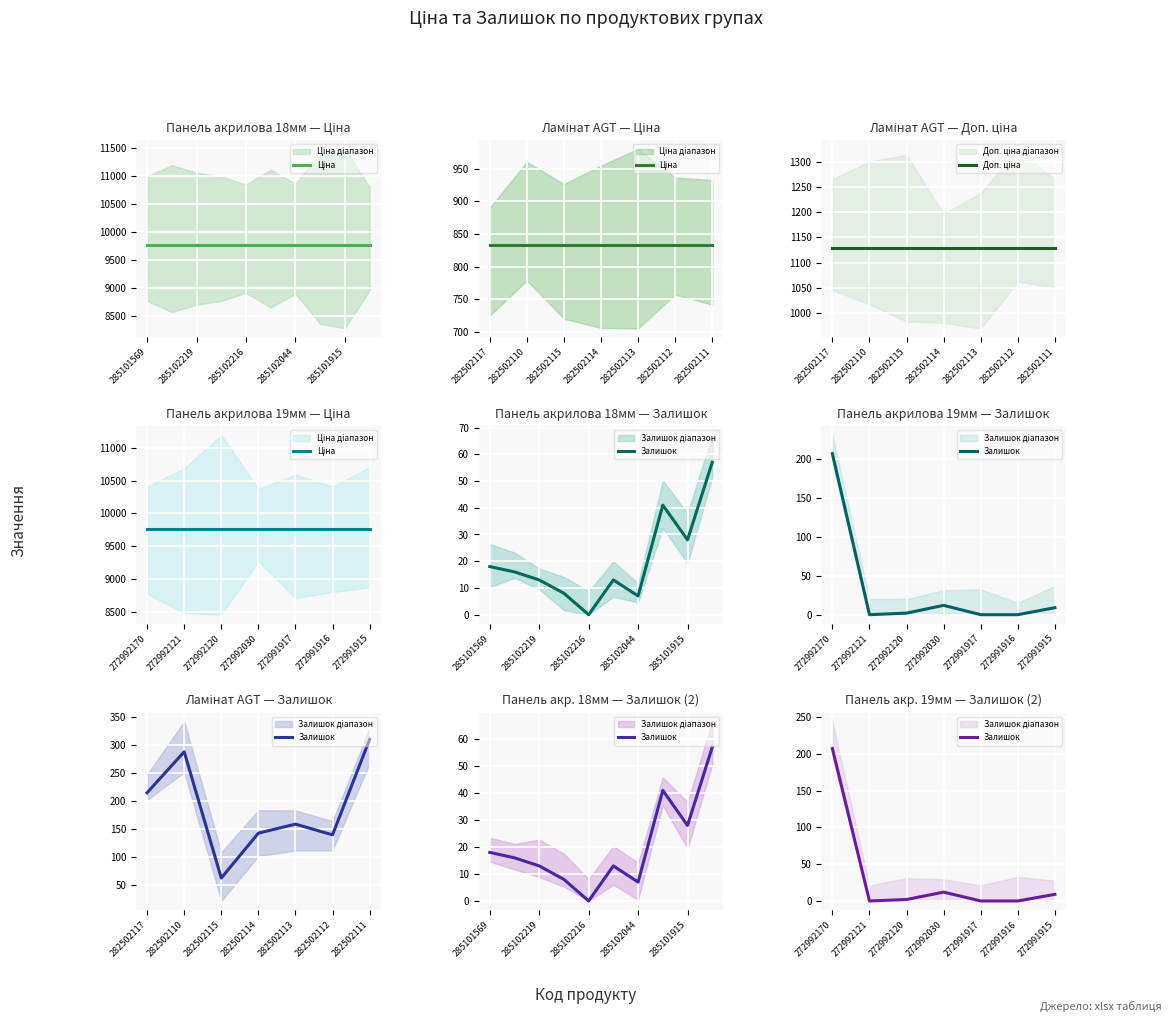

Rank the series at 285102044 from lowest to highest value.

Залишок, Доп. ціна, Ціна